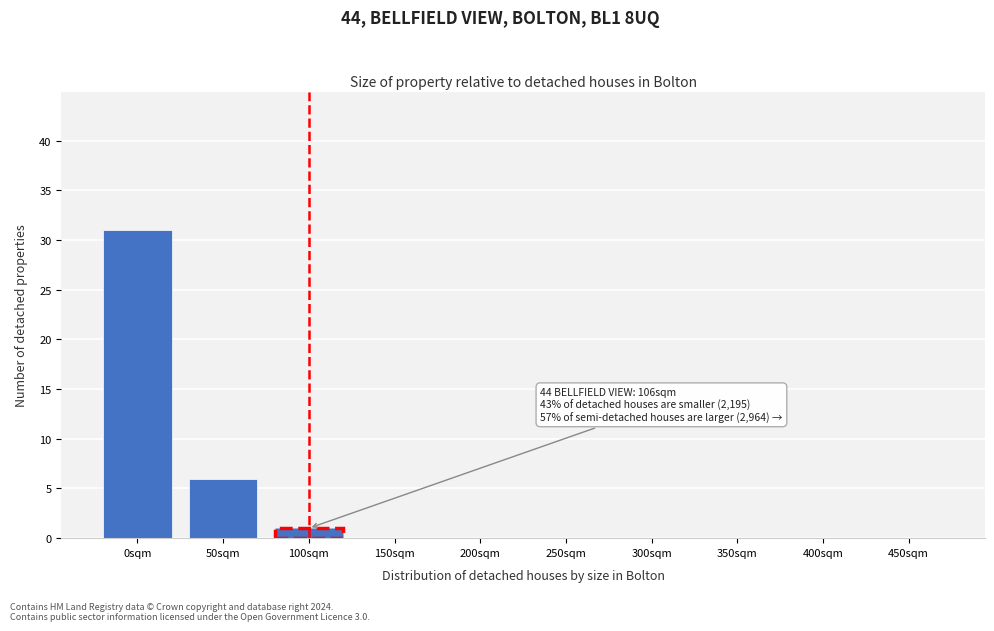

Reading left to right, transcribe all the data shown in this chart.

0sqm=31	50sqm=6	100sqm=1	150sqm=0	200sqm=0	250sqm=0	300sqm=0	350sqm=0	400sqm=0	450sqm=0